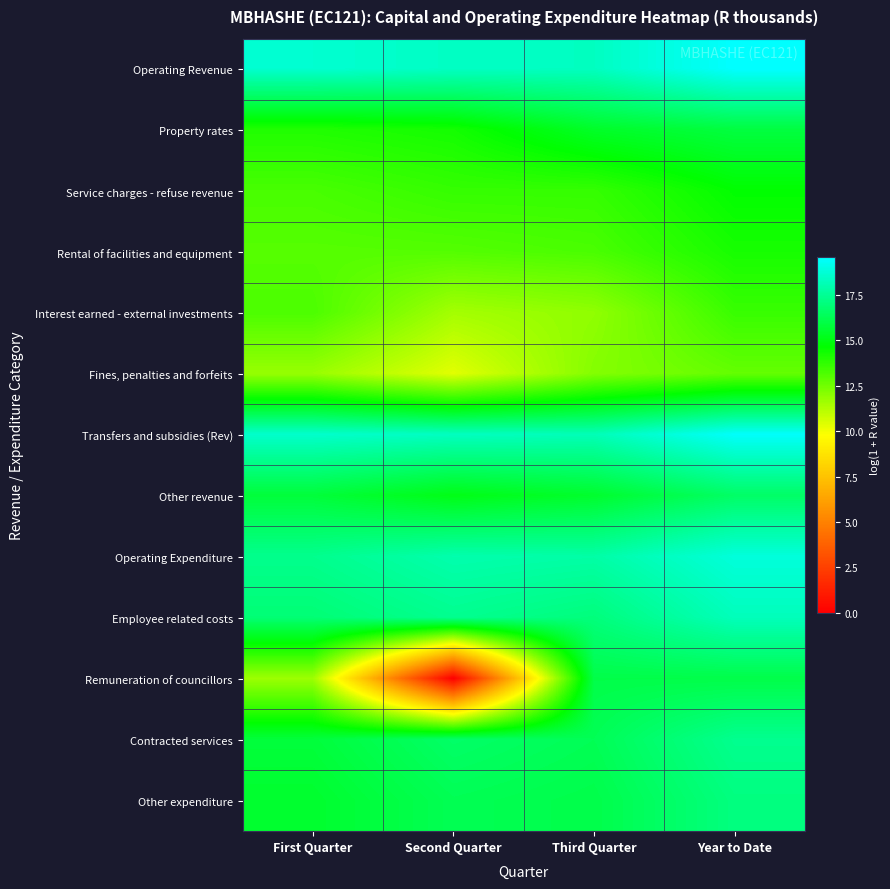

How many distinct data groups are displayed?

13